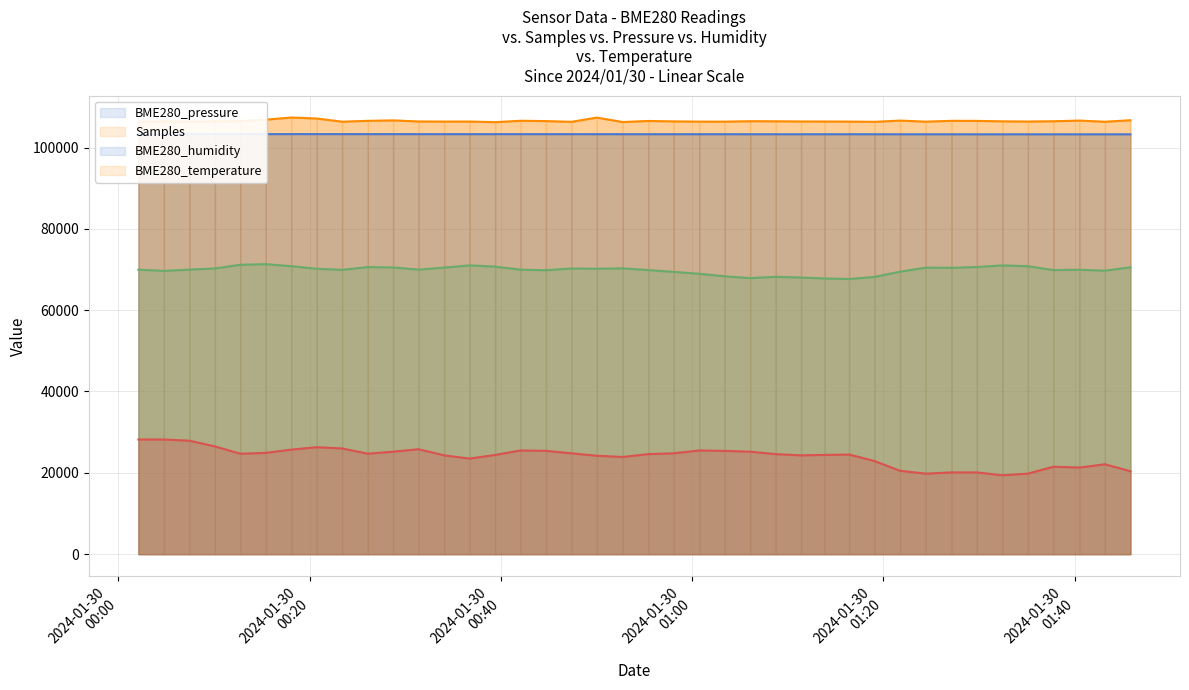

True or false: BME280_temperature and BME280_humidity cross at least once.

False